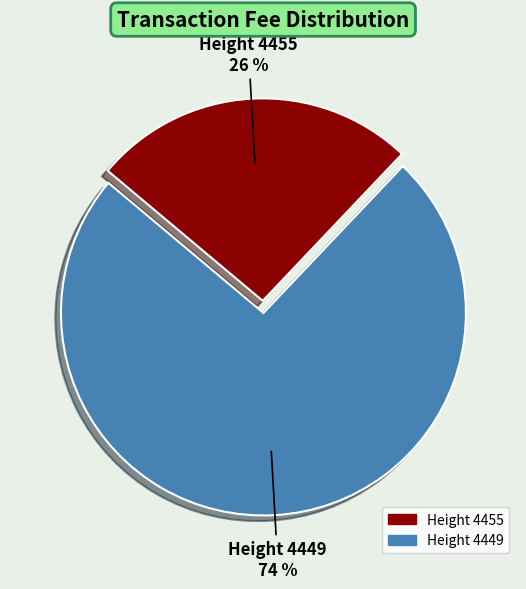

Is there a majority slice in this chart?

Yes